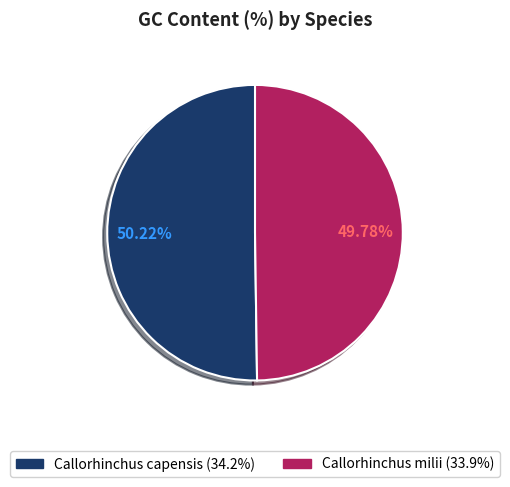

How many segments does this pie chart have?

2